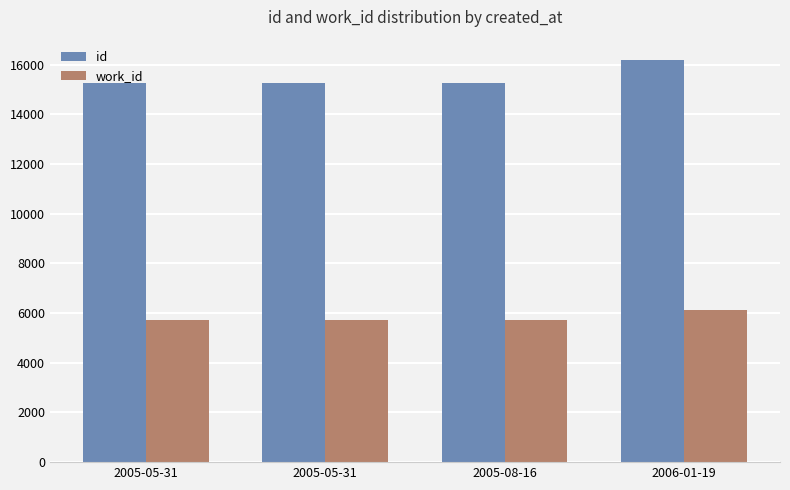

How many categories are shown in the chart?

4